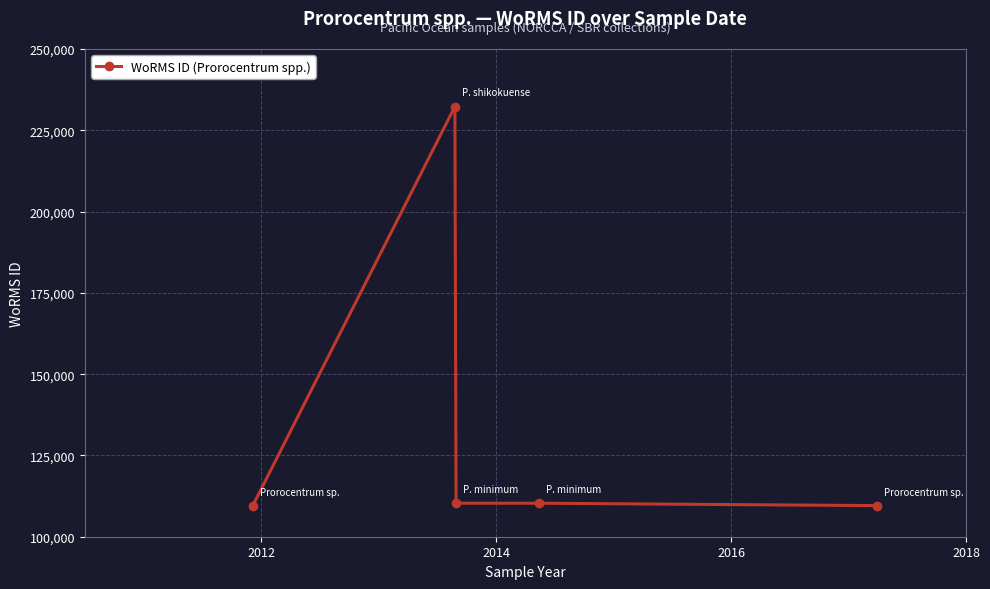

True or false: the data has more than 2 interior local peaks.

False